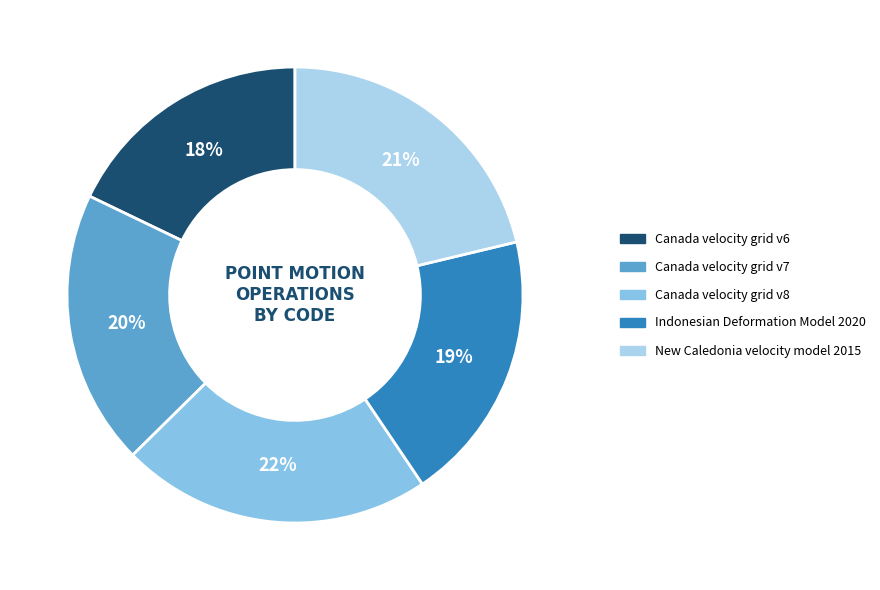

Is it true that Canada velocity grid v6 is 18% of the pie?

True